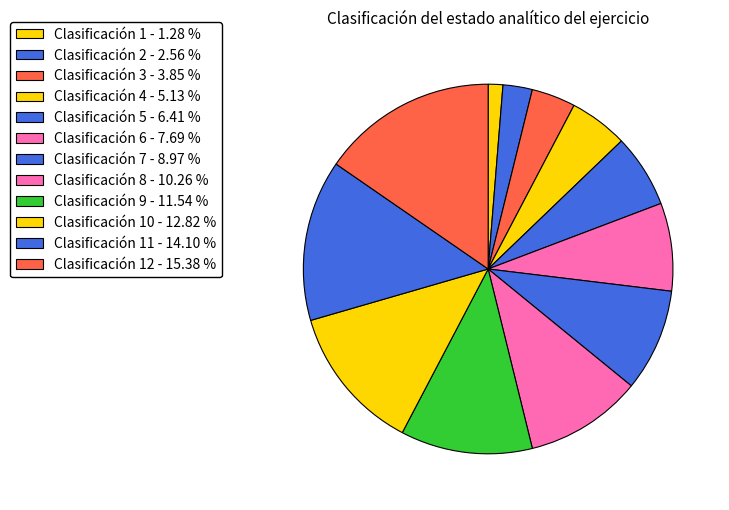

How many slices are in this pie chart?

12